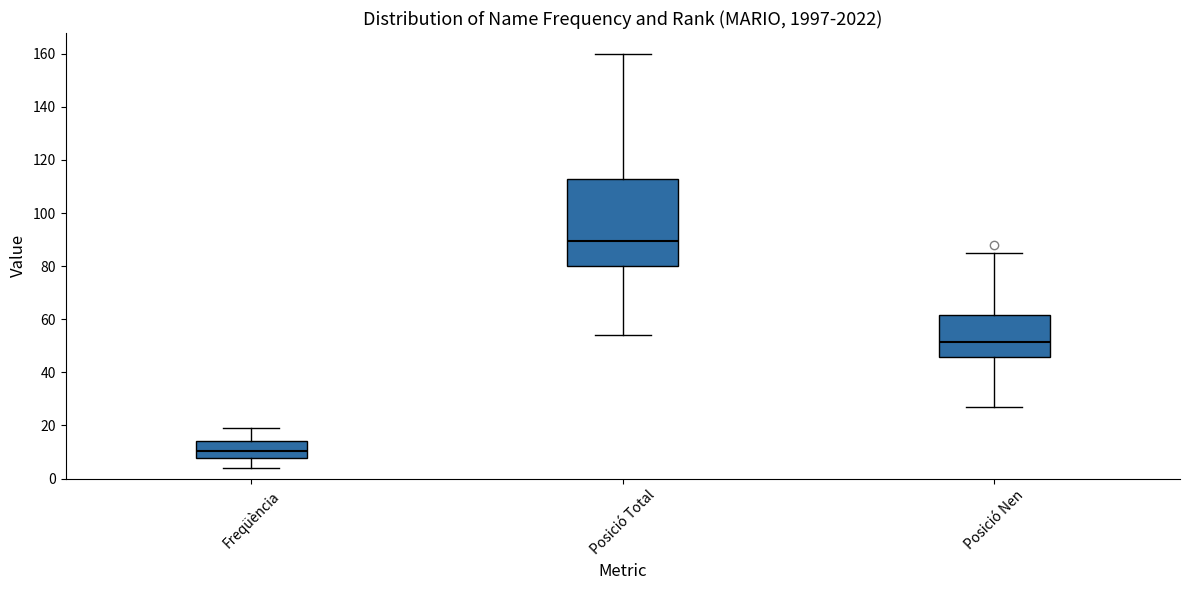

Where does the lower whisker of the box for Posició Total end on the y-axis? The values are not printed on the chart, so give them approximately, as read against the axis.

54